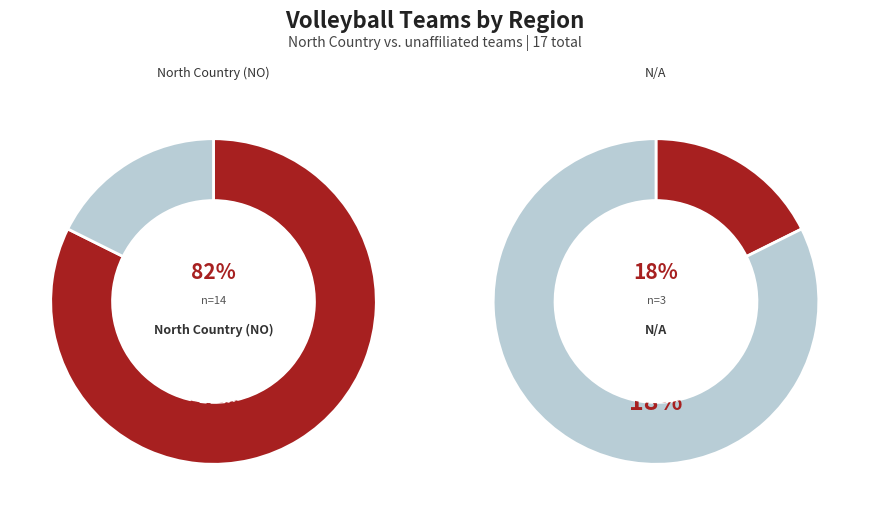

Which slice is the smallest?

N/A